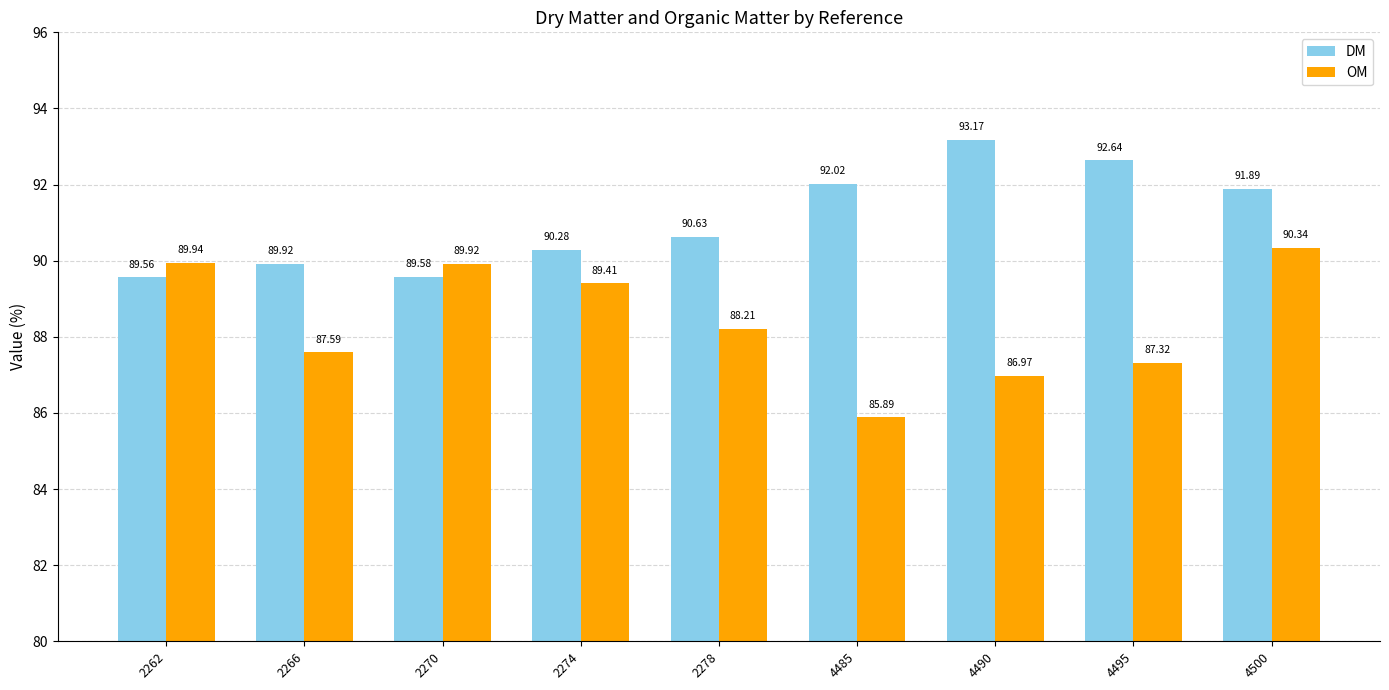

Reading left to right, list all the values displayed in this chart.

DM: 89.6	89.9	89.6	90.3	90.6	92.0	93.2	92.6	91.9
OM: 89.9	87.6	89.9	89.4	88.2	85.9	87.0	87.3	90.3